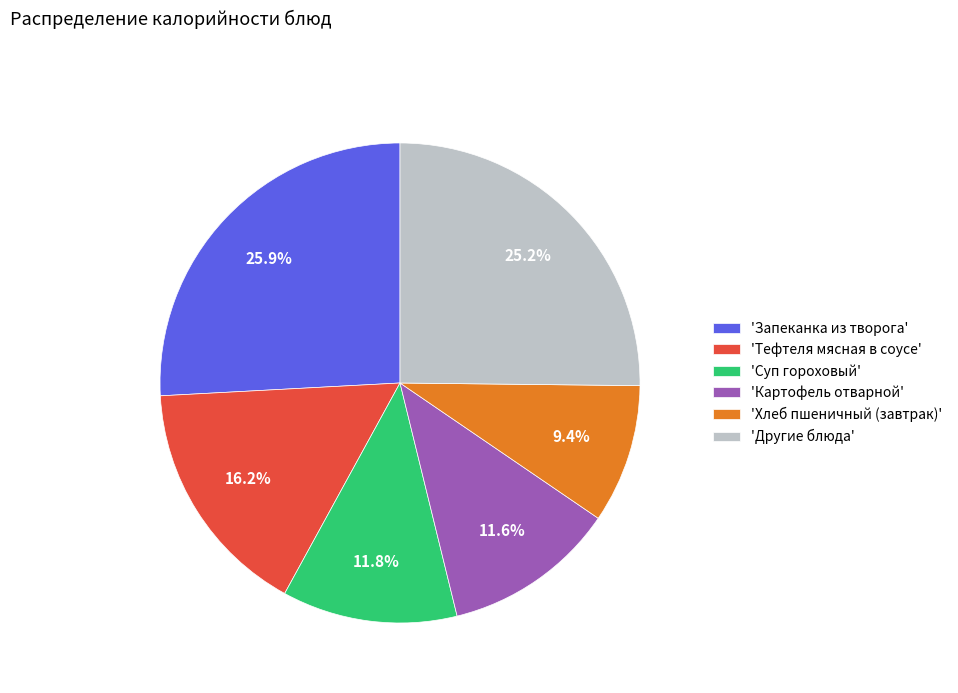

What is the ratio of the value at 'Хлеб пшеничный (завтрак)' to the value at 'Запеканка из творога'?

0.4